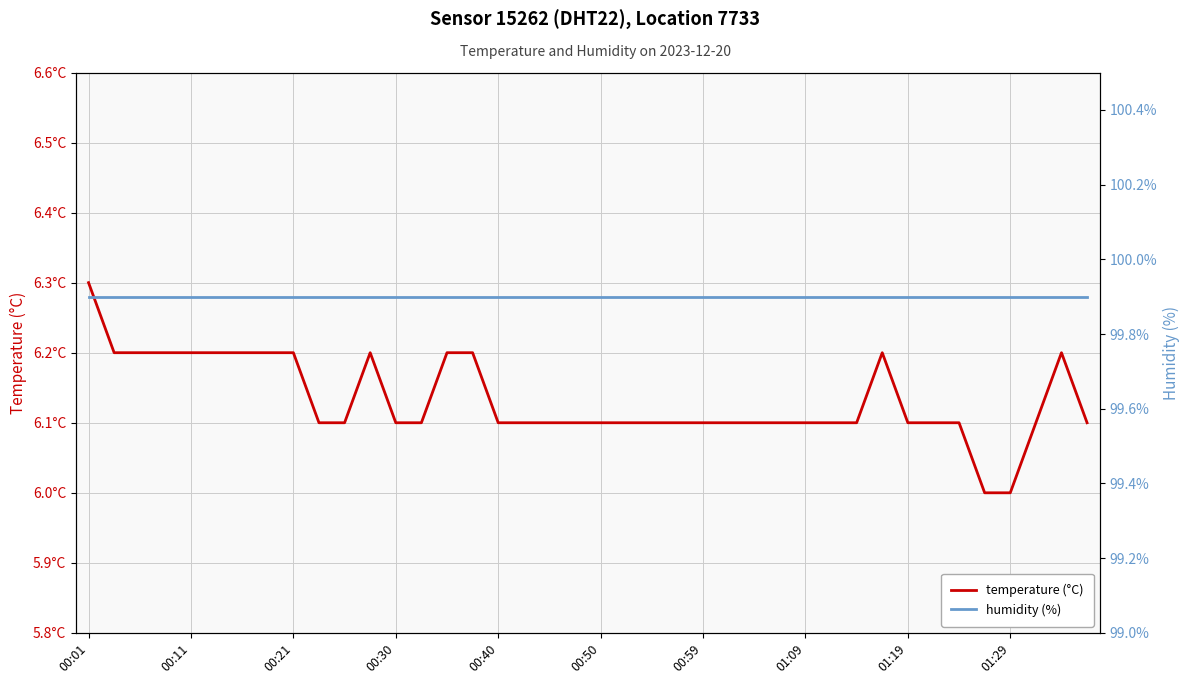

Which series has the largest total across all categories?

humidity (%)